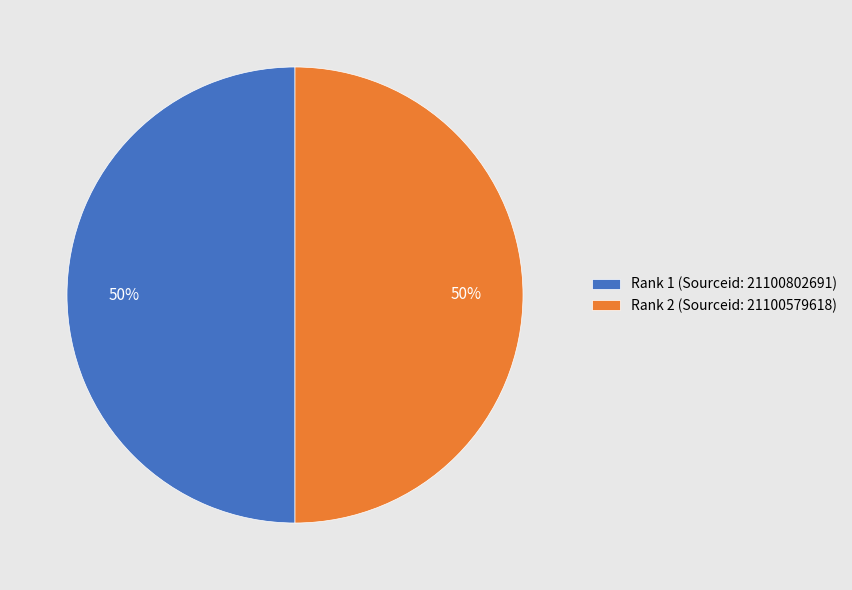

To the nearest percent, what is the combined percentage of Rank 2 (Sourceid: 21100579618) and Rank 1 (Sourceid: 21100802691)?

100%